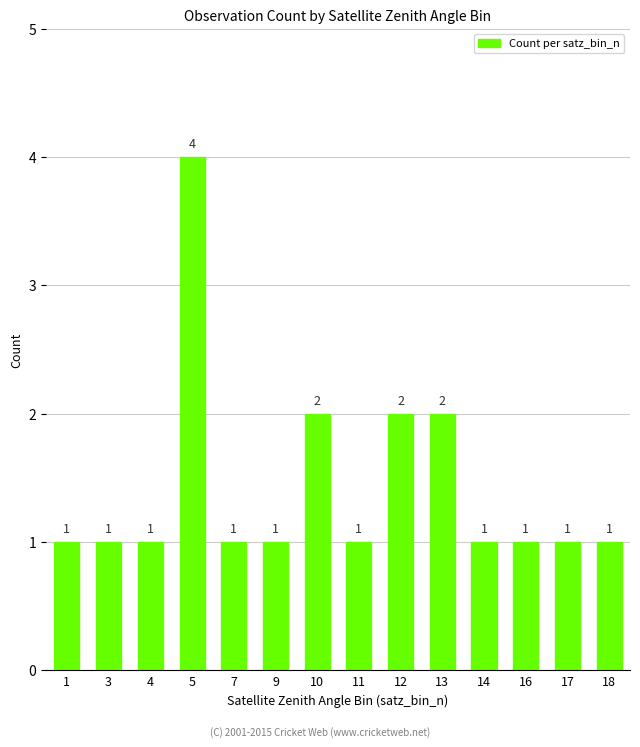

Count the values in the range 1 to 2.

13